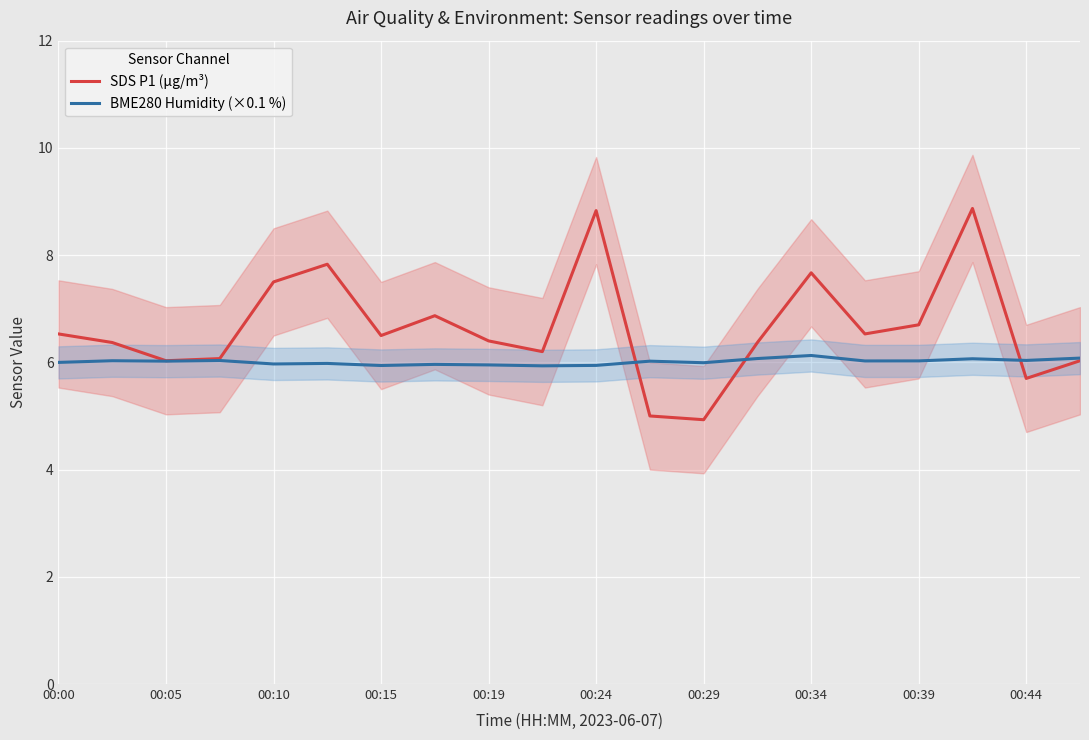

Is it true that SDS P1 (µg/m³) equals 2.3 at 00:19?

False